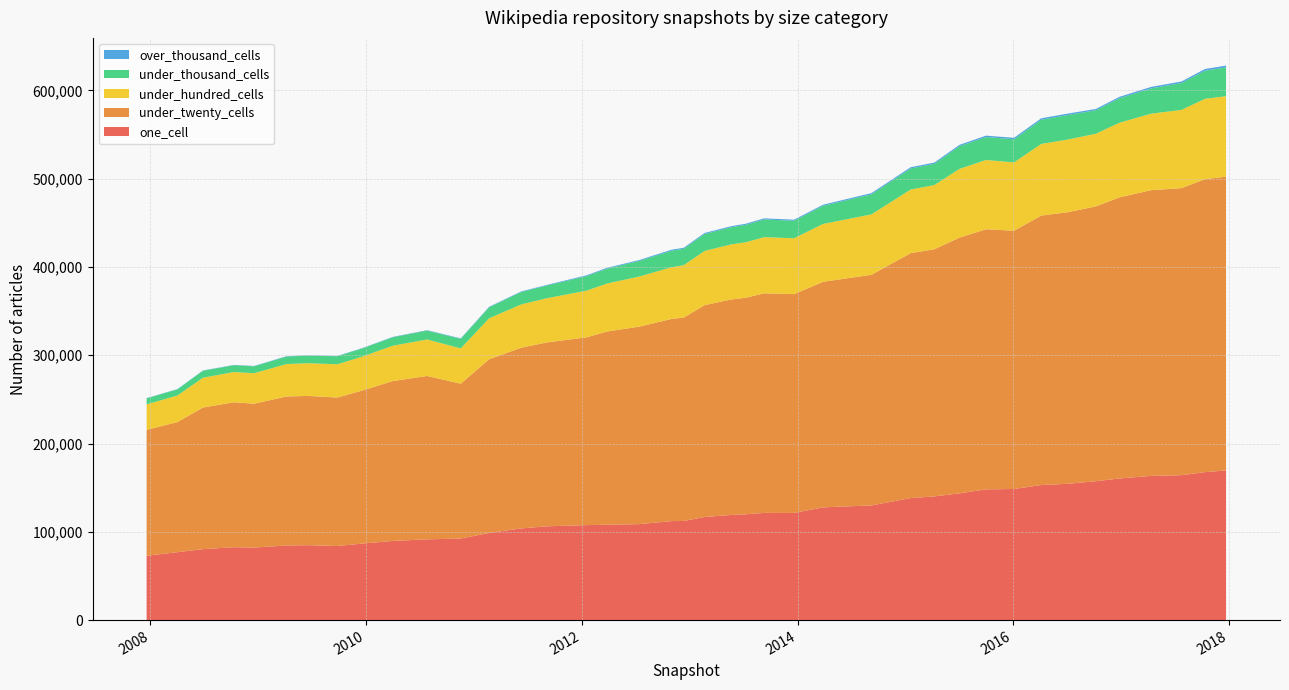

Reading right to left, extract all data points from this chart.

one_cell: 169552	167616	164165	163352	160440	157335	154387	152986	148532	148090	143563	140126	138214	129859	127707	121397	121425	119864	119107	116794	112281	112154	108683	107971	107598	106251	103899	98700	92401	91478	89674	86603	83905	84884	84488	82165	82571	80381	76923	72873
under_twenty_cells: 332765	331962	325206	323662	318542	311335	307677	305285	292518	294687	289711	279993	277497	261353	255528	247896	248796	245289	244120	240015	230444	229042	223712	218932	212800	208334	204708	196804	175403	185100	181120	173266	168220	169074	168842	162968	164215	160473	147351	142651
under_hundred_cells: 91194	90963	88593	86635	84564	82278	82325	81133	77409	78463	77802	72680	72059	68393	65550	63255	63593	62867	62385	61391	59246	58583	56712	54332	52855	50060	49033	46367	39976	41303	40039	38337	37697	37054	36731	34546	34226	33717	30072	28907
under_thousand_cells: 32556	31836	30416	28649	27706	26584	27755	27369	26257	25995	25788	24064	23817	22747	20544	19881	20059	19770	19426	19200	18645	18731	17711	16884	16536	14379	14070	12440	10845	10078	9591	9250	9110	8612	8507	7803	7731	7914	7024	6795
over_thousand_cells: 2070	1929	1760	1685	1626	1509	1633	1674	1637	1565	1472	1444	1430	1360	1189	1166	1248	1187	1178	1172	1157	1109	1004	935	913	691	644	606	532	442	416	383	377	404	408	385	349	314	294	281